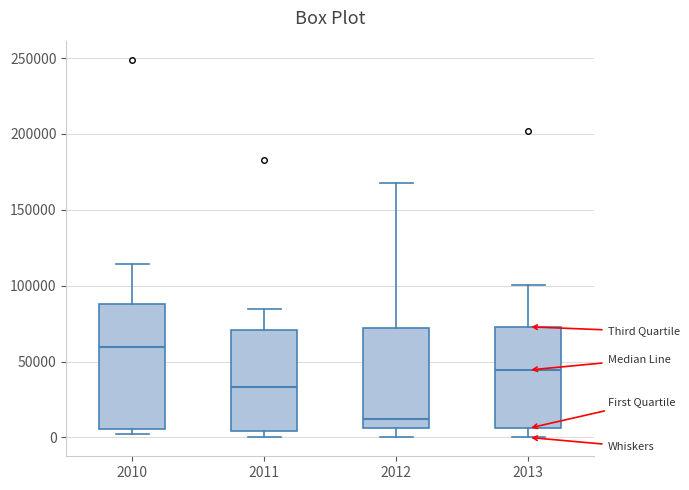

Where is the lower edge of the box at x = 2011 on the y-axis? The values are not printed on the chart, so give them approximately, as read against the axis.

5000